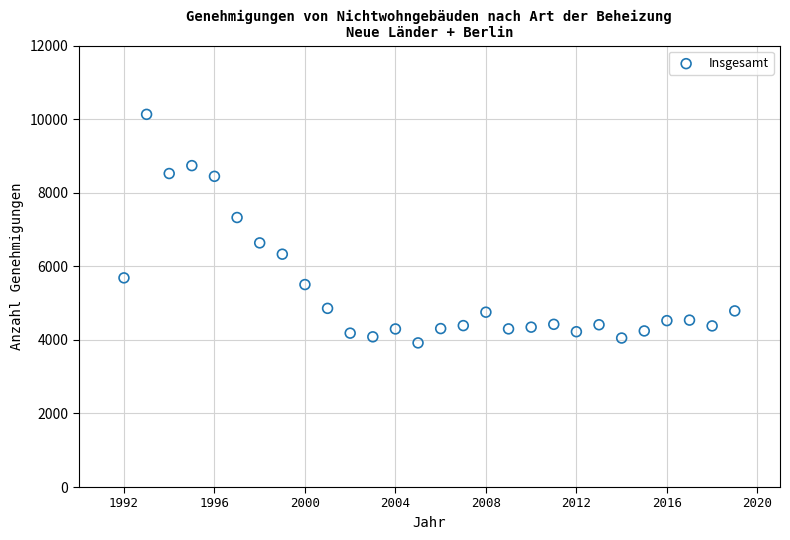

What is the range of Y values (max minus min)?

6214